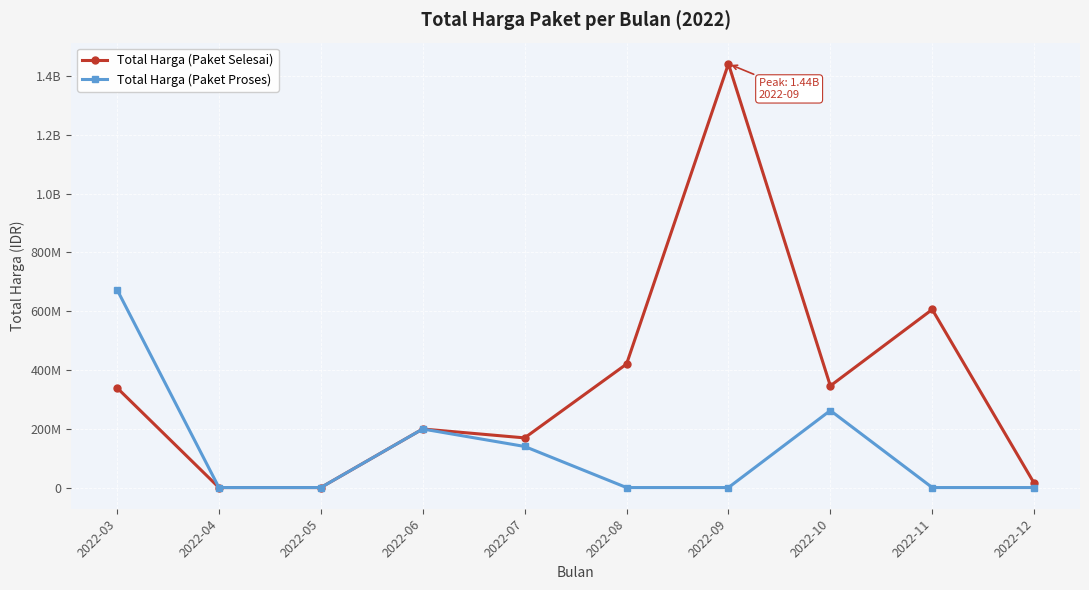

The value of Total Harga (Paket Proses) at 2022-12 is -284517131. True or false?

False